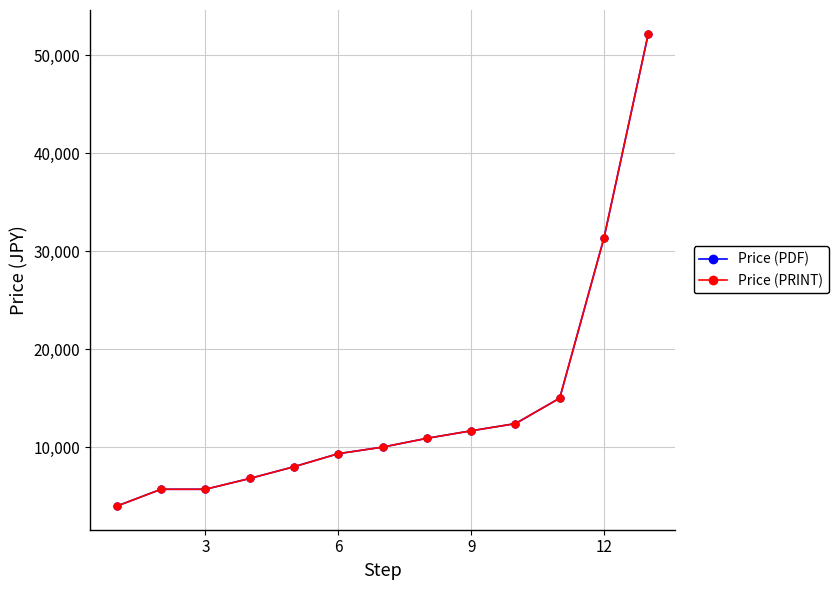

Does the chart have visible grid lines?

Yes